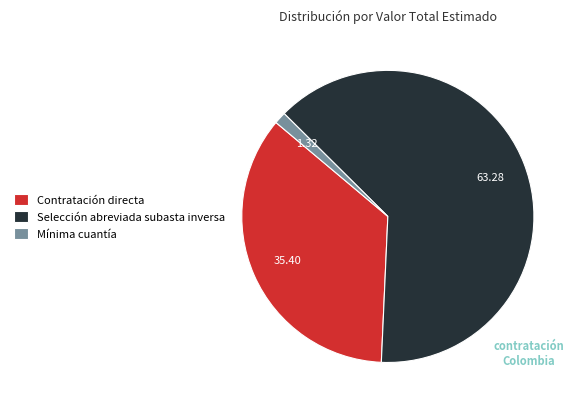

Rank the categories by value from highest to lowest.

Selección abreviada subasta inversa, Contratación directa, Mínima cuantía